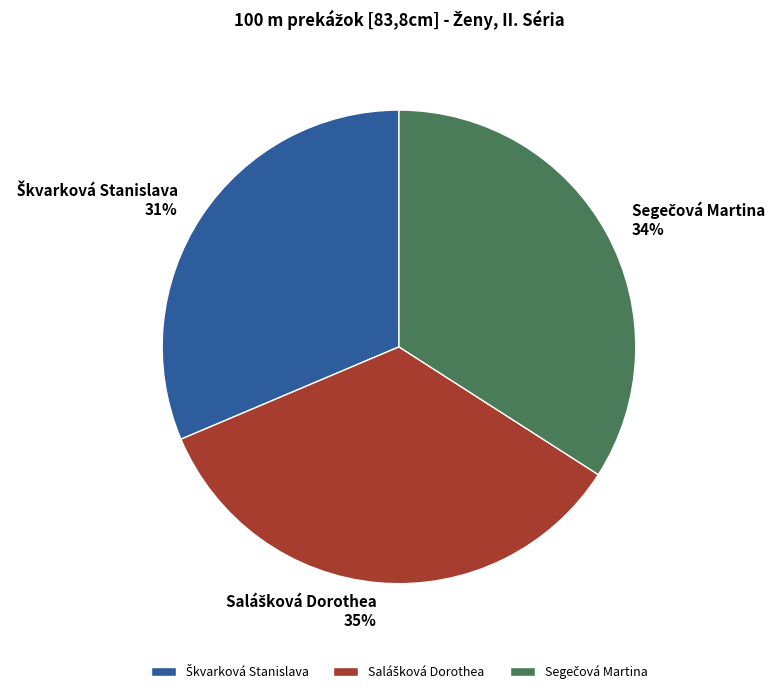

Is there any slice that represents more than half of the pie?

No